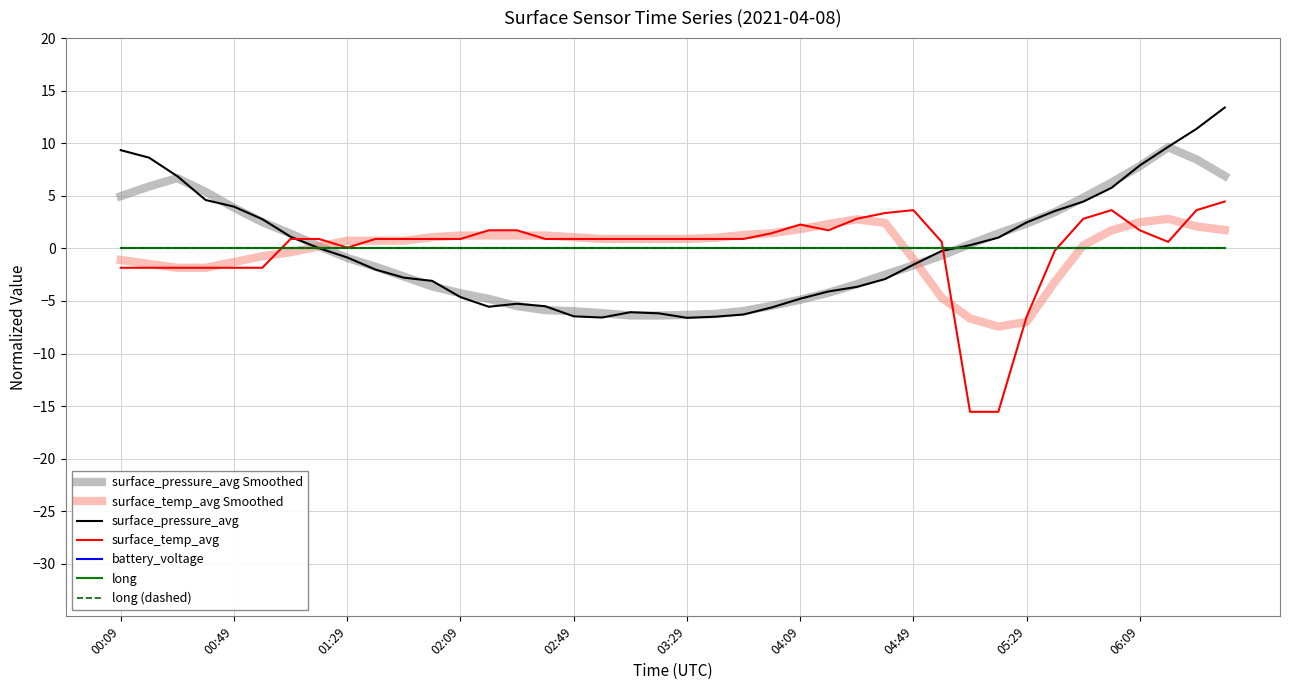

What is the value of the surface_pressure_avg point at the 21st from the left?

-6.6